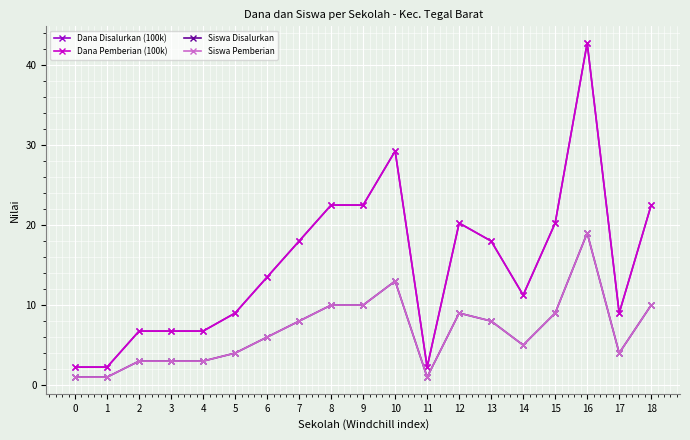

Is this an area chart (filled region under the line)?

No